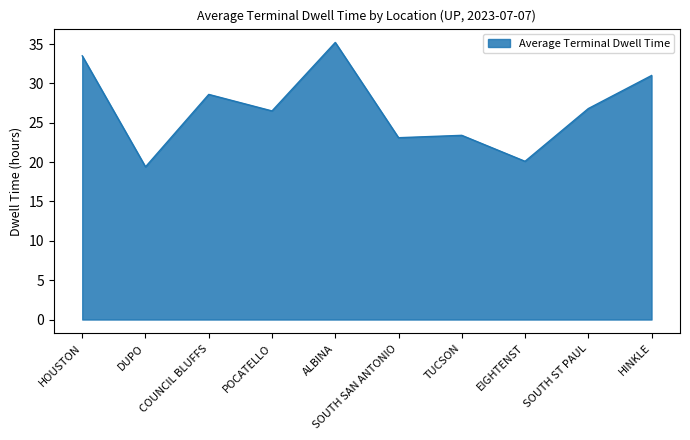

What is the sum of all values?

267.6